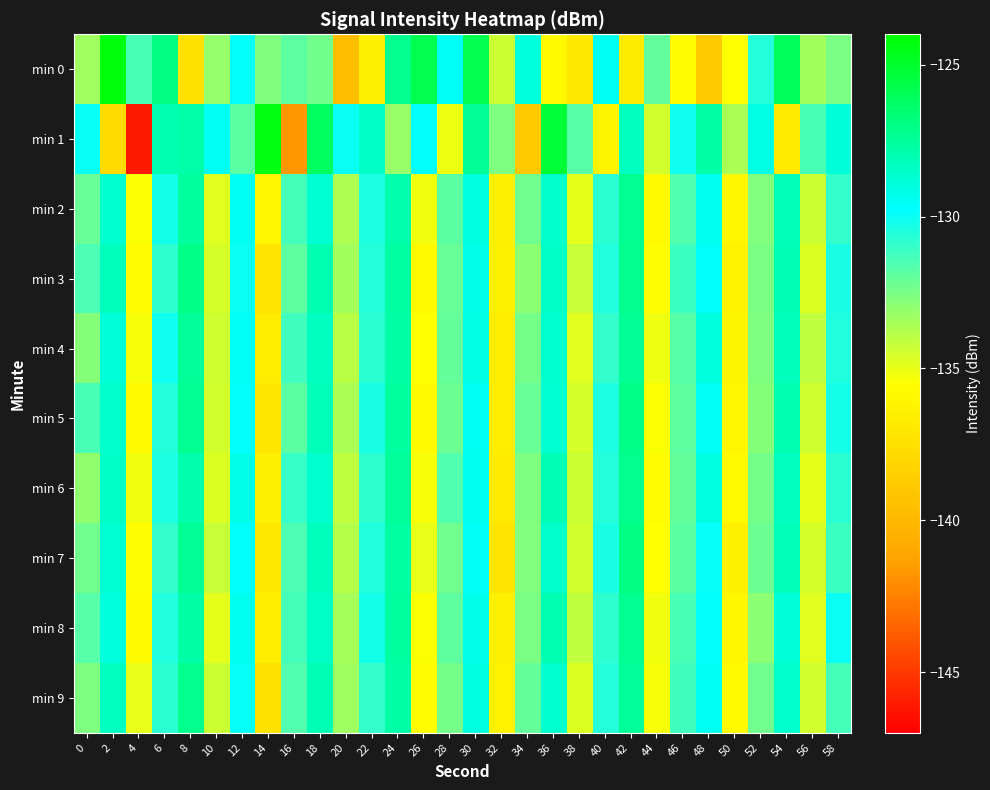

Reading left to right, transcribe all the data shown in this chart.

min 0: 0=-133.4	2=-124.3	4=-131.4	6=-127.0	8=-137.4	10=-133.1	12=-129.8	14=-132.6	16=-131.8	18=-132.3	20=-139.6	22=-136.5	24=-127.3	26=-125.8	28=-129.6	30=-125.8	32=-134.3	34=-129.0	36=-135.9	38=-137.0	40=-129.5	42=-136.7	44=-132.0	46=-135.7	48=-138.8	50=-135.5	52=-130.6	54=-126.1	56=-133.4	58=-132.5
min 1: 0=-129.9	2=-137.8	4=-146.1	6=-128.0	8=-127.8	10=-129.5	12=-131.8	14=-124.4	16=-141.7	18=-126.2	20=-130.0	22=-128.5	24=-133.2	26=-129.8	28=-135.1	30=-127.4	32=-132.6	34=-138.9	36=-125.3	38=-131.7	40=-136.2	42=-128.4	44=-134.5	46=-130.1	48=-127.8	50=-133.6	52=-129.2	54=-136.8	56=-131.4	58=-128.9
min 2: 0=-132.1	2=-128.7	4=-135.4	6=-130.2	8=-127.6	10=-134.8	12=-129.5	14=-136.1	16=-131.3	18=-128.8	20=-133.7	22=-130.4	24=-127.9	26=-135.2	28=-131.8	30=-129.1	32=-136.5	34=-132.3	36=-128.6	38=-134.9	40=-130.7	42=-127.3	44=-135.8	46=-131.6	48=-129.4	50=-136.0	52=-132.7	54=-128.2	56=-134.3	58=-130.9
min 3: 0=-131.5	2=-128.3	4=-135.7	6=-130.8	8=-127.1	10=-134.6	12=-130.0	14=-137.2	16=-131.9	18=-128.0	20=-133.4	22=-130.6	24=-127.7	26=-135.9	28=-132.1	30=-129.3	32=-136.4	34=-132.9	36=-128.5	38=-134.2	40=-130.5	42=-127.2	44=-135.6	46=-131.1	48=-129.7	50=-136.3	52=-132.5	54=-128.1	56=-134.7	58=-130.3
min 4: 0=-132.8	2=-128.9	4=-135.3	6=-130.1	8=-127.5	10=-134.4	12=-129.6	14=-136.7	16=-131.2	18=-128.4	20=-133.9	22=-130.7	24=-127.8	26=-135.5	28=-132.0	30=-129.2	32=-136.6	34=-132.4	36=-128.7	38=-134.8	40=-130.9	42=-127.4	44=-135.1	46=-131.7	48=-129.0	50=-136.2	52=-132.6	54=-128.3	56=-134.1	58=-130.5
min 5: 0=-131.4	2=-128.6	4=-135.9	6=-130.6	8=-127.3	10=-134.5	12=-129.8	14=-137.0	16=-131.8	18=-128.2	20=-133.6	22=-130.3	24=-127.6	26=-135.8	28=-132.2	30=-129.5	32=-136.7	34=-132.1	36=-128.8	38=-134.6	40=-130.4	42=-127.1	44=-135.4	46=-131.9	48=-129.6	50=-136.1	52=-132.8	54=-128.0	56=-134.4	58=-130.2
min 6: 0=-133.0	2=-128.5	4=-135.2	6=-130.4	8=-127.9	10=-134.7	12=-129.3	14=-136.5	16=-131.0	18=-128.7	20=-134.1	22=-130.8	24=-127.5	26=-135.3	28=-131.6	30=-129.4	32=-136.8	34=-132.6	36=-128.1	38=-134.3	40=-130.6	42=-127.2	44=-135.7	46=-132.0	48=-129.1	50=-135.9	52=-132.4	54=-128.4	56=-134.9	58=-130.7
min 7: 0=-132.3	2=-128.8	4=-135.6	6=-130.9	8=-127.4	10=-134.2	12=-129.7	14=-136.9	16=-131.5	18=-128.3	20=-133.8	22=-130.5	24=-127.7	26=-135.0	28=-132.3	30=-129.6	32=-137.1	34=-132.7	36=-128.6	38=-134.5	40=-130.3	42=-127.0	44=-135.5	46=-131.8	48=-129.9	50=-136.4	52=-132.2	54=-128.2	56=-134.6	58=-131.1
min 8: 0=-131.7	2=-129.0	4=-135.8	6=-130.5	8=-127.8	10=-134.9	12=-129.4	14=-136.6	16=-131.3	18=-128.5	20=-133.5	22=-130.2	24=-127.6	26=-135.4	28=-131.9	30=-129.3	32=-136.5	34=-132.5	36=-128.0	38=-134.1	40=-130.8	42=-127.3	44=-135.2	46=-131.4	48=-129.8	50=-136.0	52=-132.9	54=-128.9	56=-134.8	58=-130.0
min 9: 0=-132.6	2=-128.4	4=-135.0	6=-130.7	8=-127.2	10=-134.3	12=-129.9	14=-137.3	16=-131.6	18=-128.1	20=-133.3	22=-130.9	24=-127.8	26=-135.7	28=-132.4	30=-129.1	32=-136.3	34=-132.0	36=-128.7	38=-134.7	40=-130.6	42=-127.5	44=-135.3	46=-131.2	48=-129.5	50=-135.8	52=-132.3	54=-128.6	56=-134.5	58=-131.3